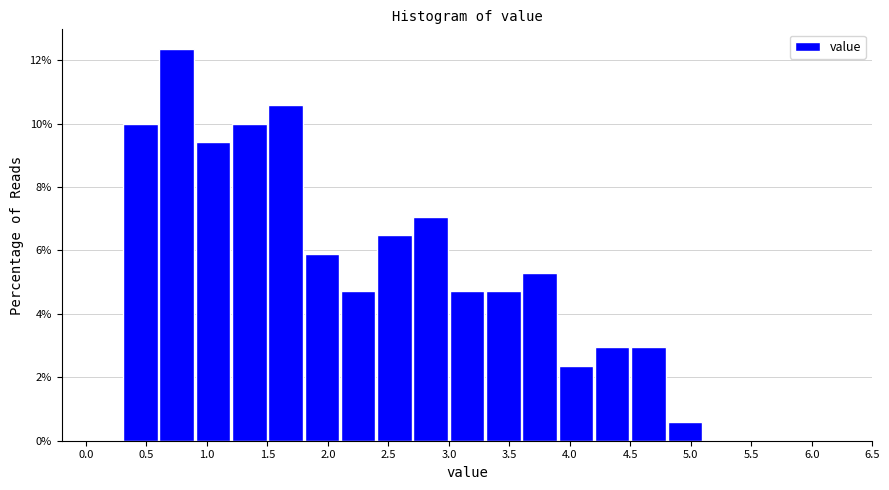

Reading left to right, list every bar in this chart as the range it spans on the x-axis followed by its height. The values are not printed on the chart, so give them approximately, as read against the axis.

0.0 to 0.3: 0
0.3 to 0.6: 10.0
0.6 to 0.9: 12.4
0.9 to 1.2: 9.4
1.2 to 1.5: 10.0
1.5 to 1.8: 10.6
1.8 to 2.1: 5.8
2.1 to 2.4: 4.8
2.4 to 2.7: 6.4
2.7 to 3.0: 7.0
3.0 to 3.3: 4.8
3.3 to 3.6: 4.8
3.6 to 3.9: 5.2
3.9 to 4.2: 2.4
4.2 to 4.5: 3.0
4.5 to 4.8: 3.0
4.8 to 5.1: 0.6
5.1 to 5.4: 0
5.4 to 5.7: 0
5.7 to 6.0: 0